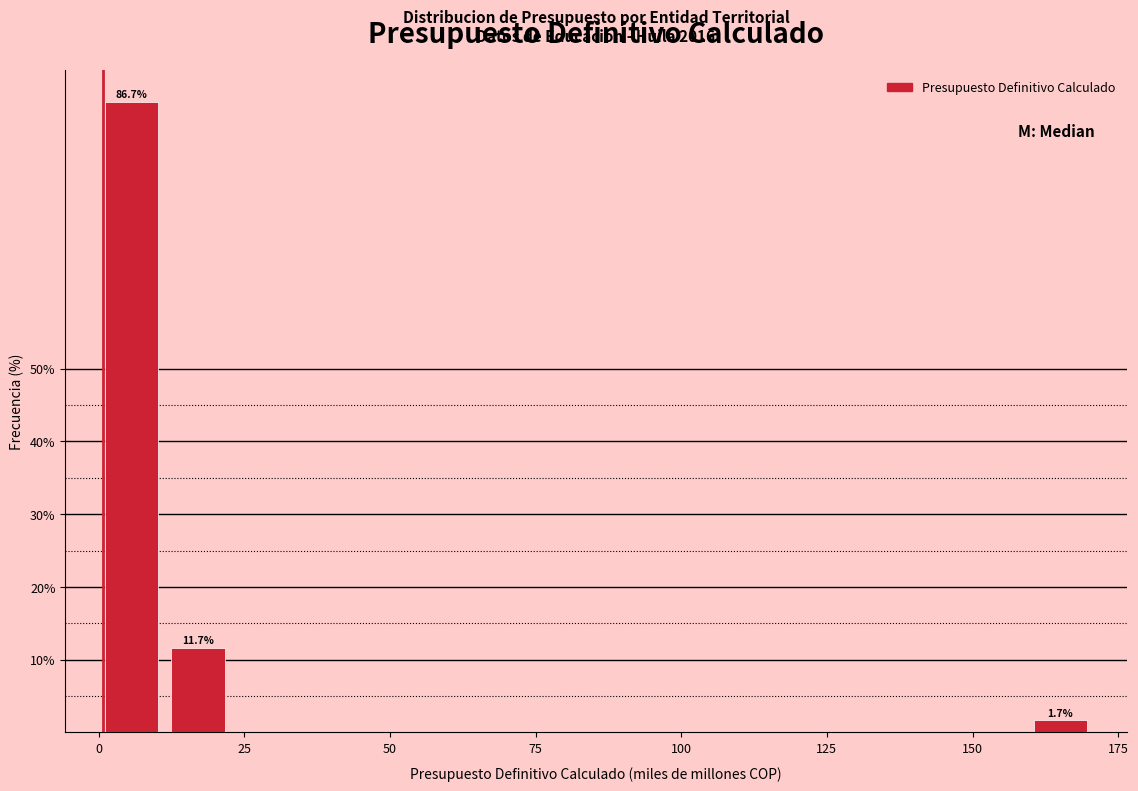

Read against the x-axis, roughly where is the centre of the tallest bar?

5